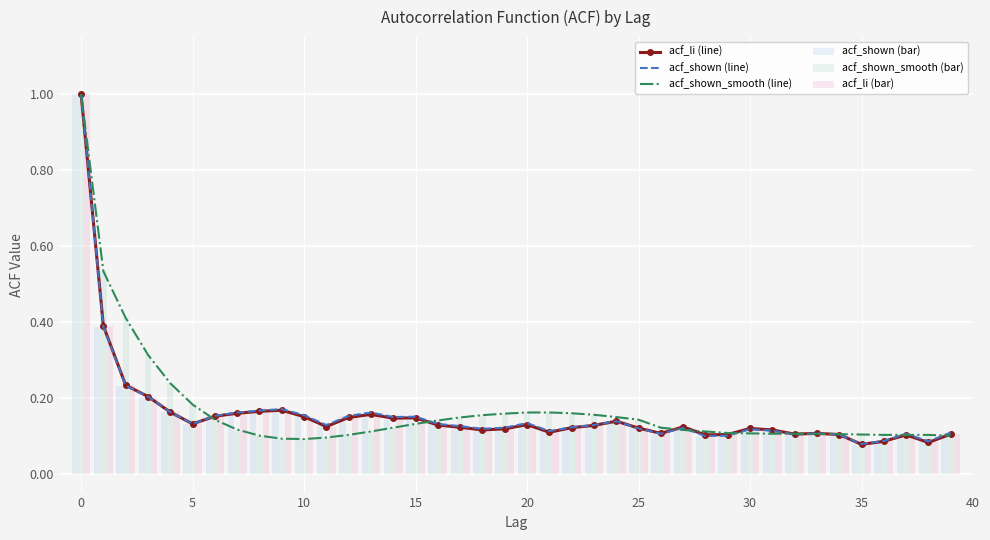

What is the highest value of the acf_shown_smooth (bar) series?

1.0